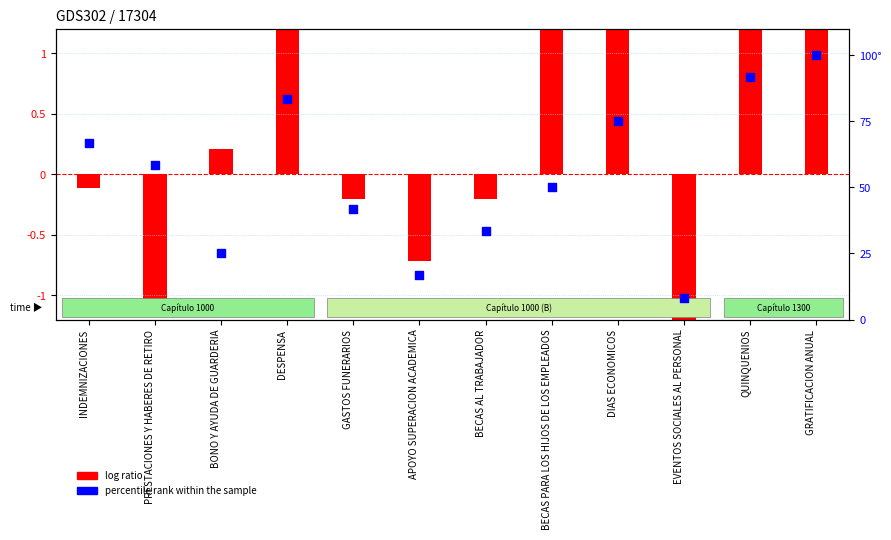

Which series reaches the maximum Y coordinate?

percentile rank within the sample